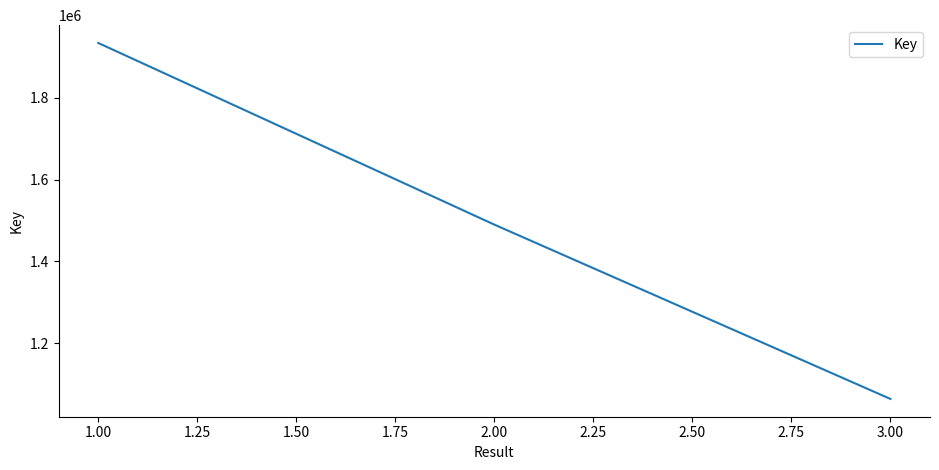

What is the maximum value shown in the chart?

1933928